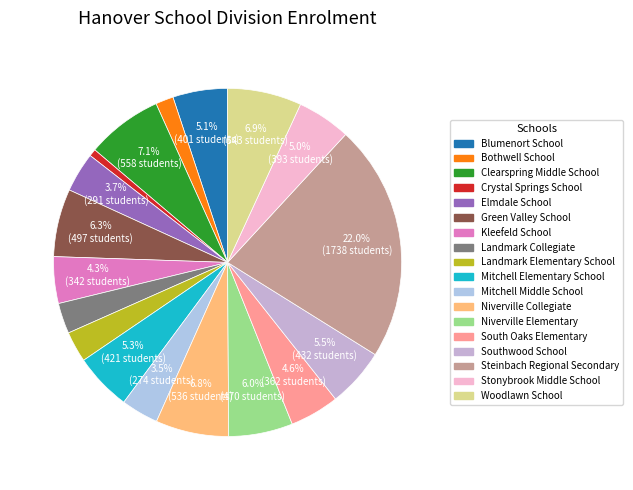

To the nearest percent, what percentage of the pie is Mitchell Elementary School?

5%